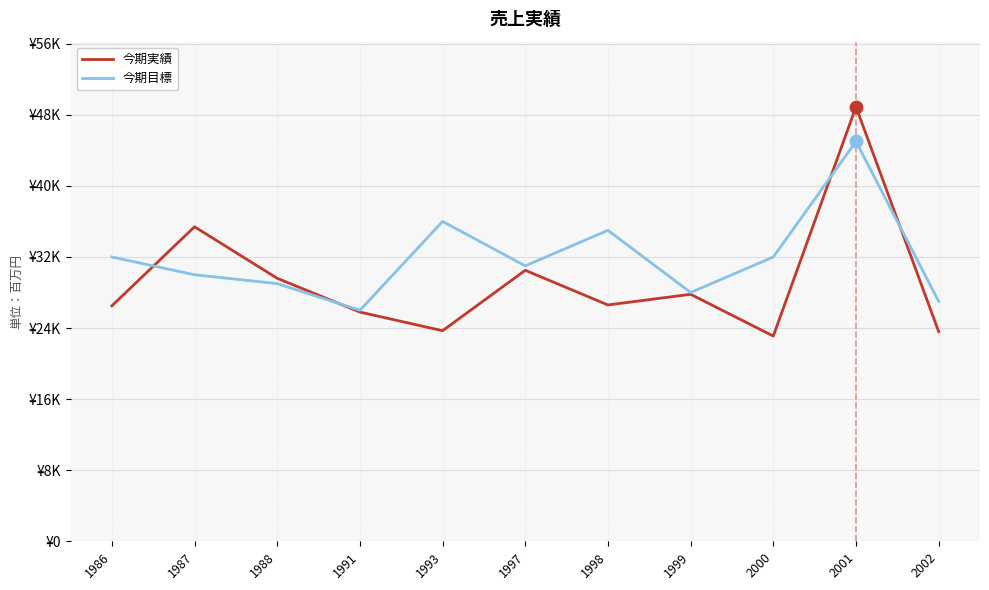

What are all the series names shown in the legend?

今期実績, 今期目標